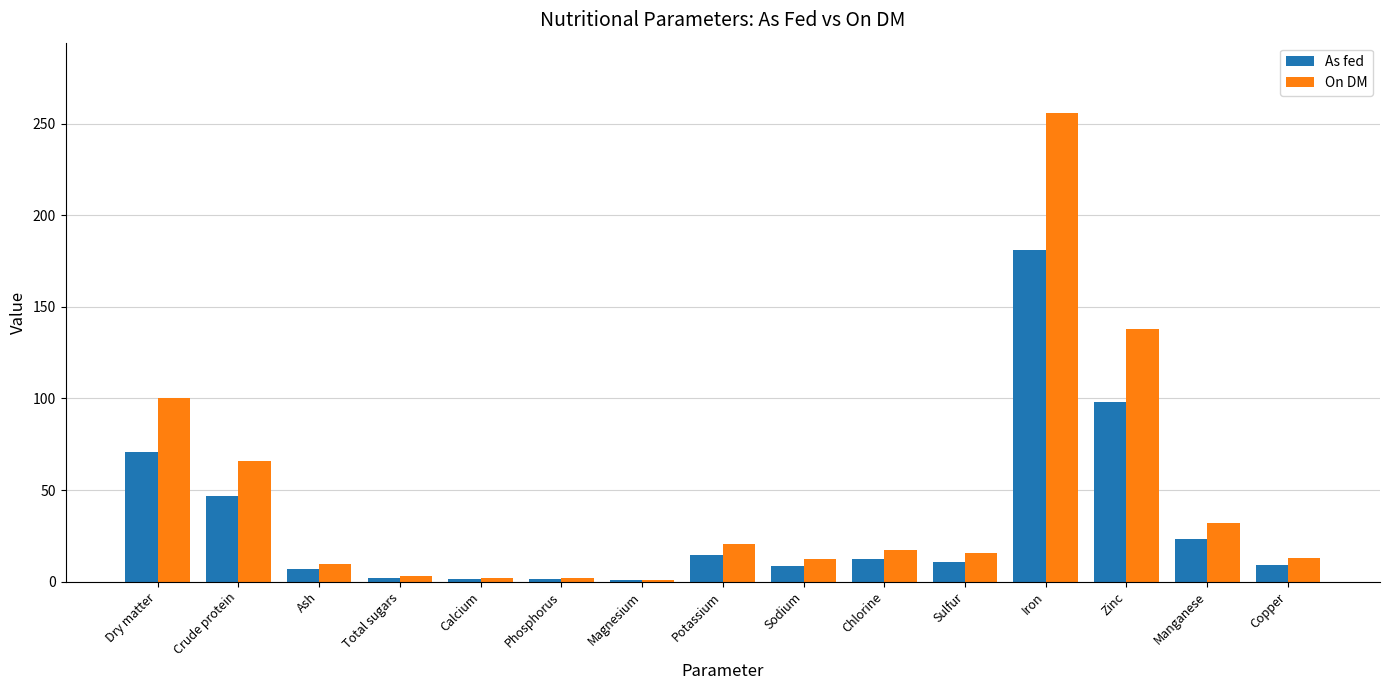

What is the maximum value shown in the chart?

256.0